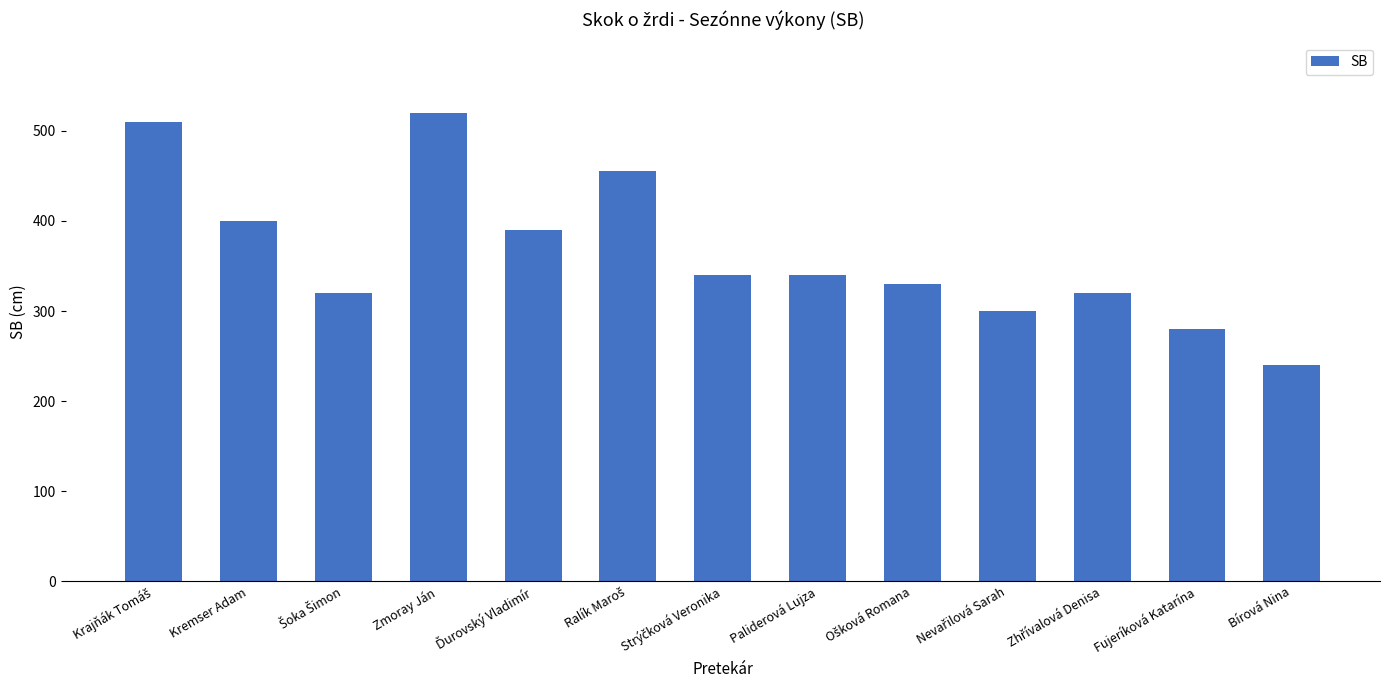

The chart shows a value of 223 at Kremser Adam. True or false?

False